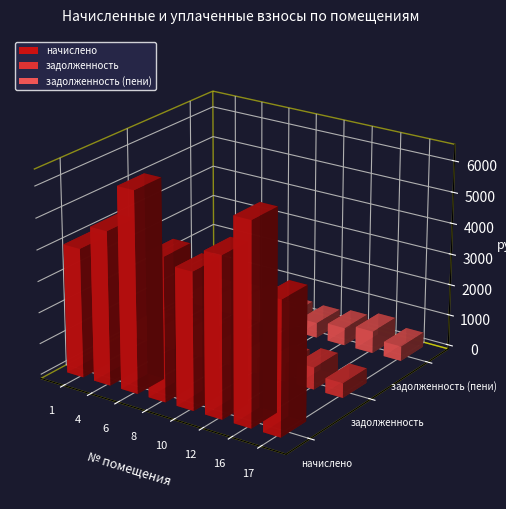

At which label does начислено reach its peak?

6